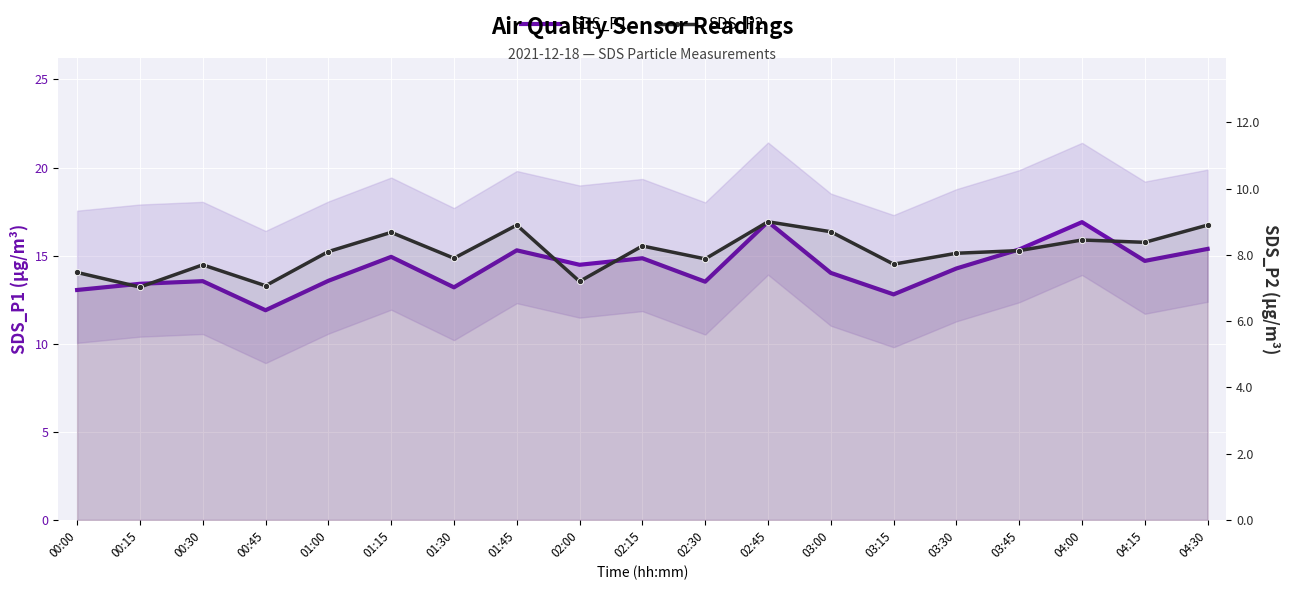

List the series in order of their peak value, lowest first.

SDS_P2, SDS_P1